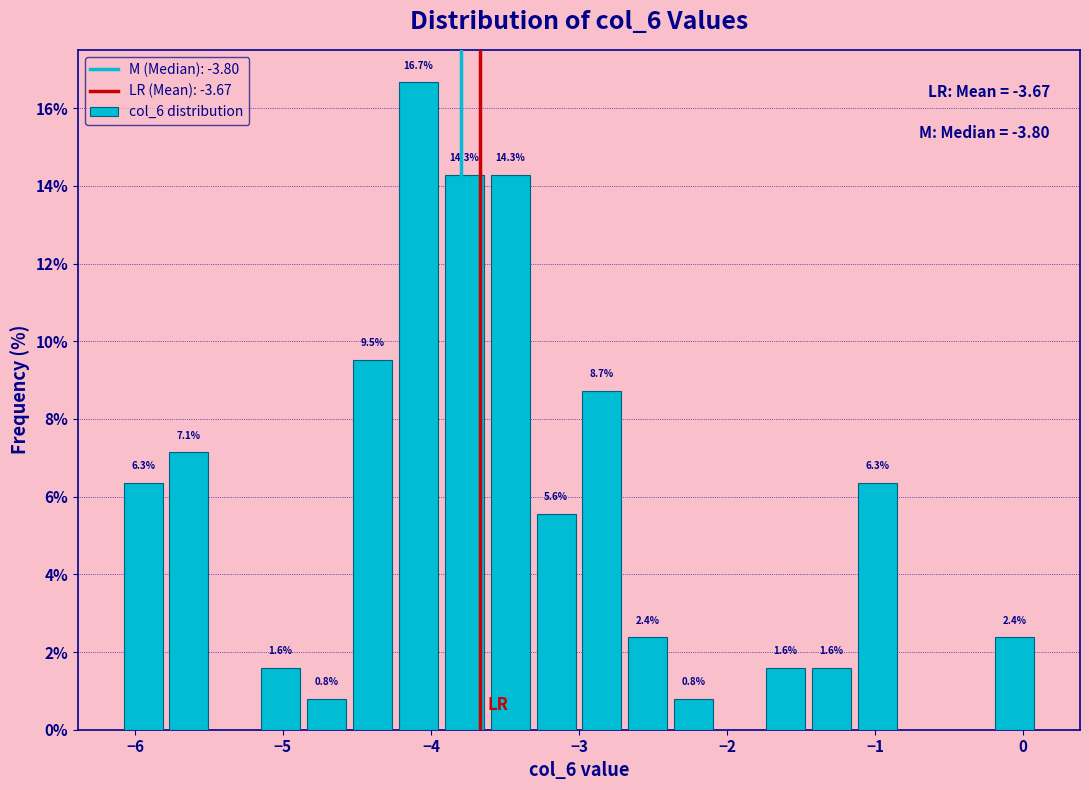

Around what value on the x-axis is the tallest bar? Give the approximate position of its centre, as read against the axis.

-4.1